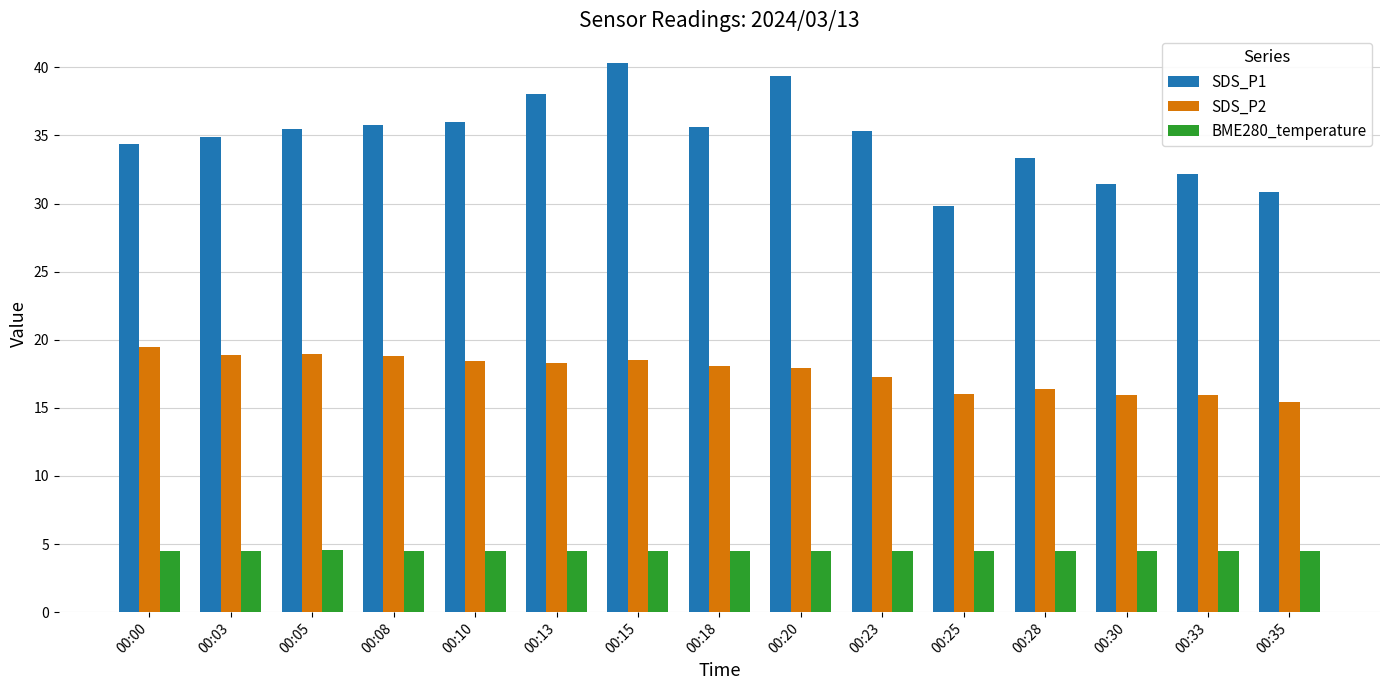

How many groups of bars are there?

15